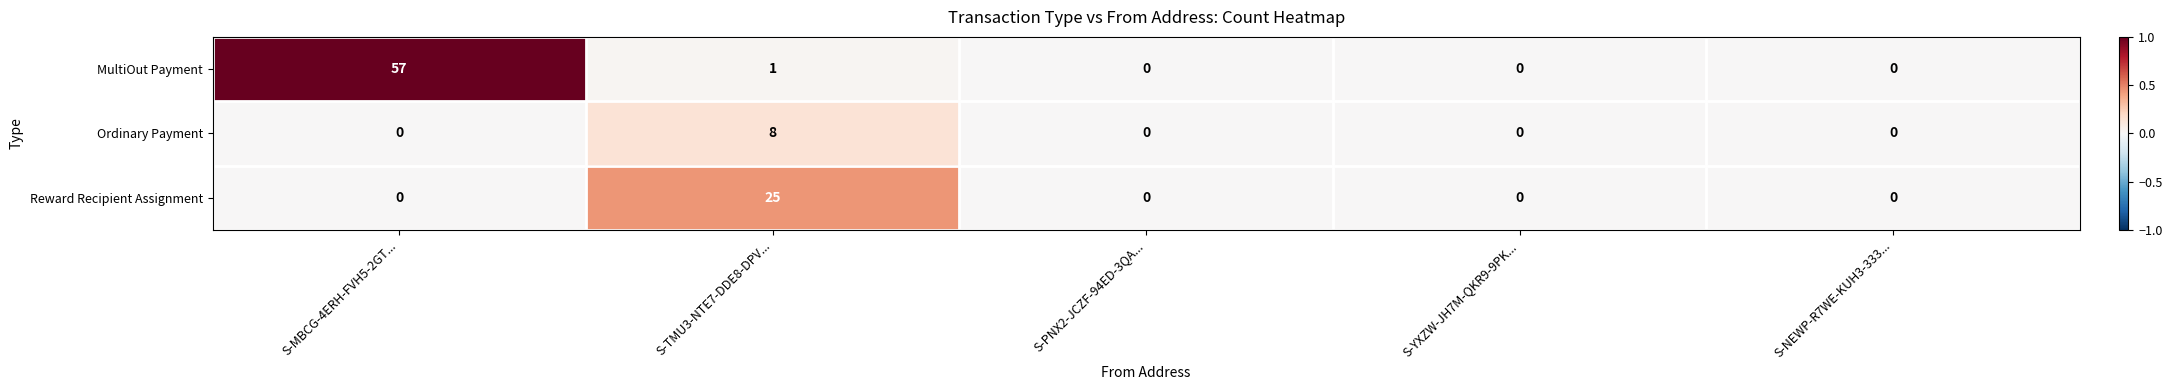

Is it true that Ordinary Payment equals -4 at S-PNX2-JCZF-94ED-3QA...?

False